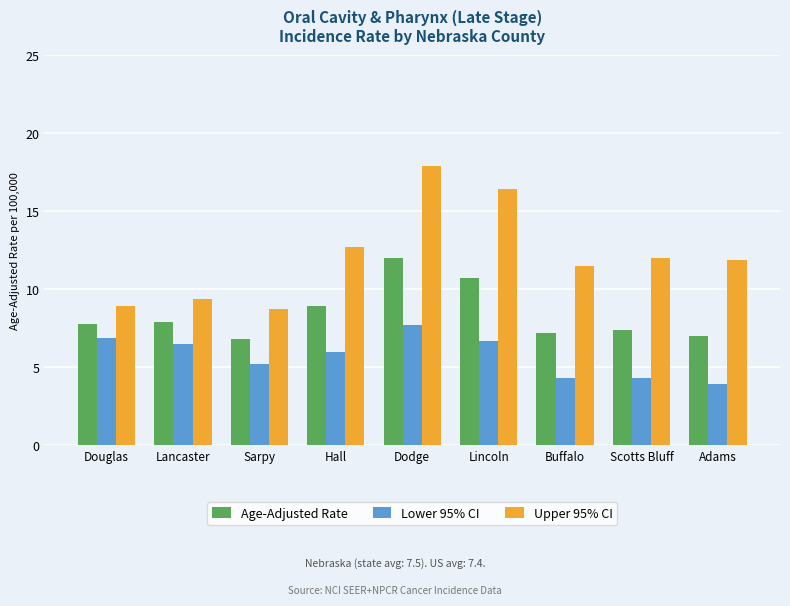

The Upper 95% CI series shows 17.9 at Dodge. True or false?

True